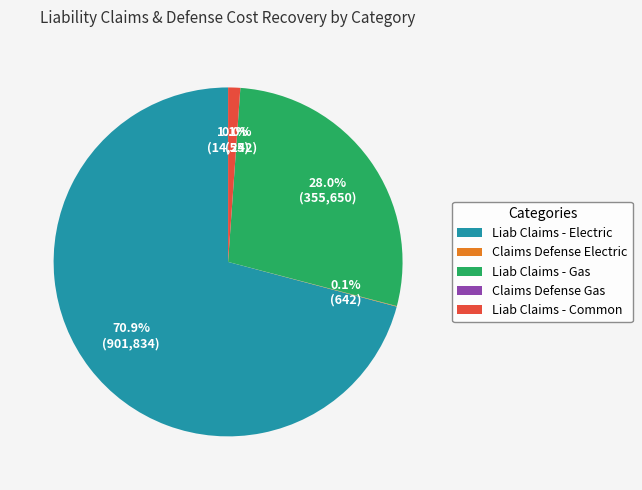

Which has a higher value, Liab Claims - Electric or Liab Claims - Gas?

Liab Claims - Electric